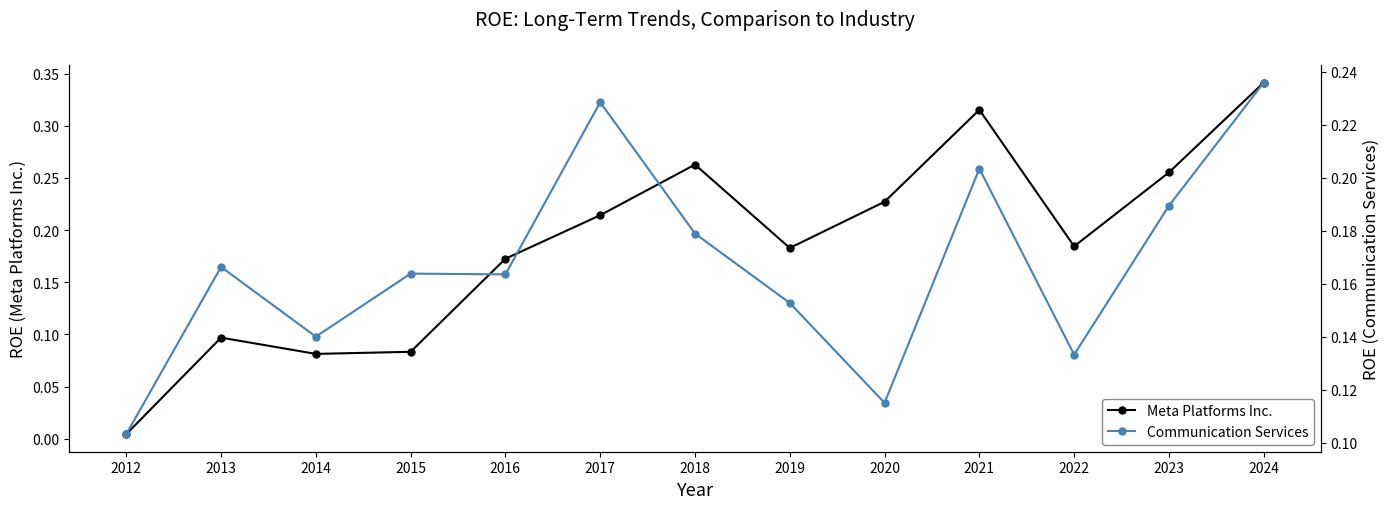

What is the value of the Meta Platforms Inc. point at the 8th from the left?

0.2